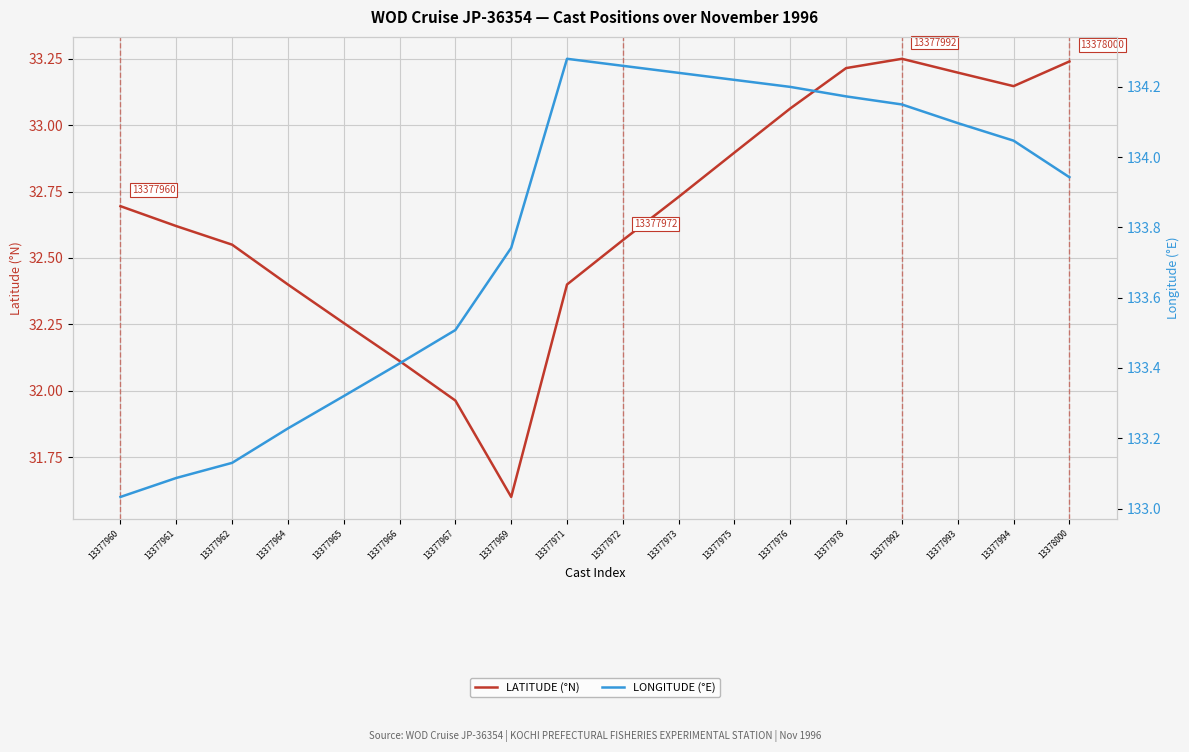

At which label is LATITUDE (°N) closest to 32?

13377967